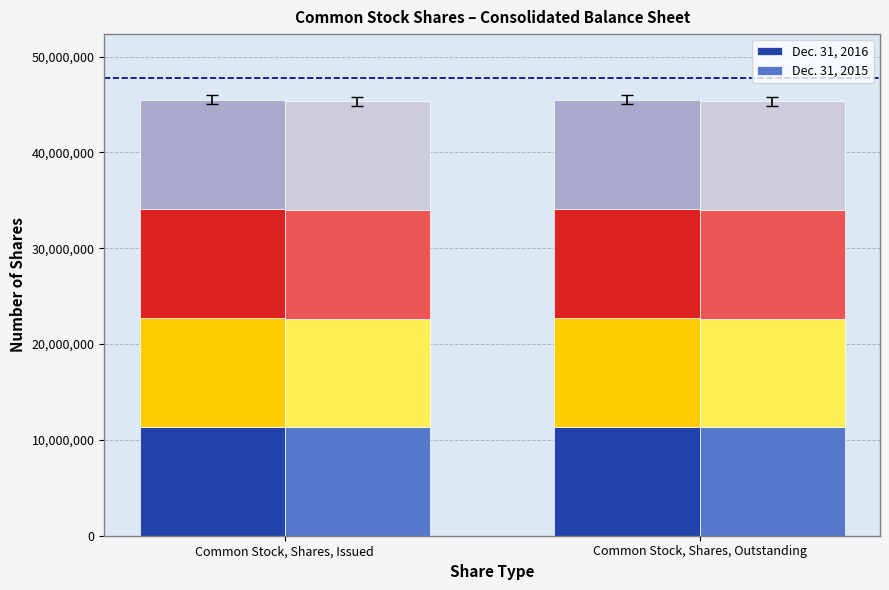

Which category has the highest value in the Dec. 31, 2015 series?

Common Stock, Shares, Issued